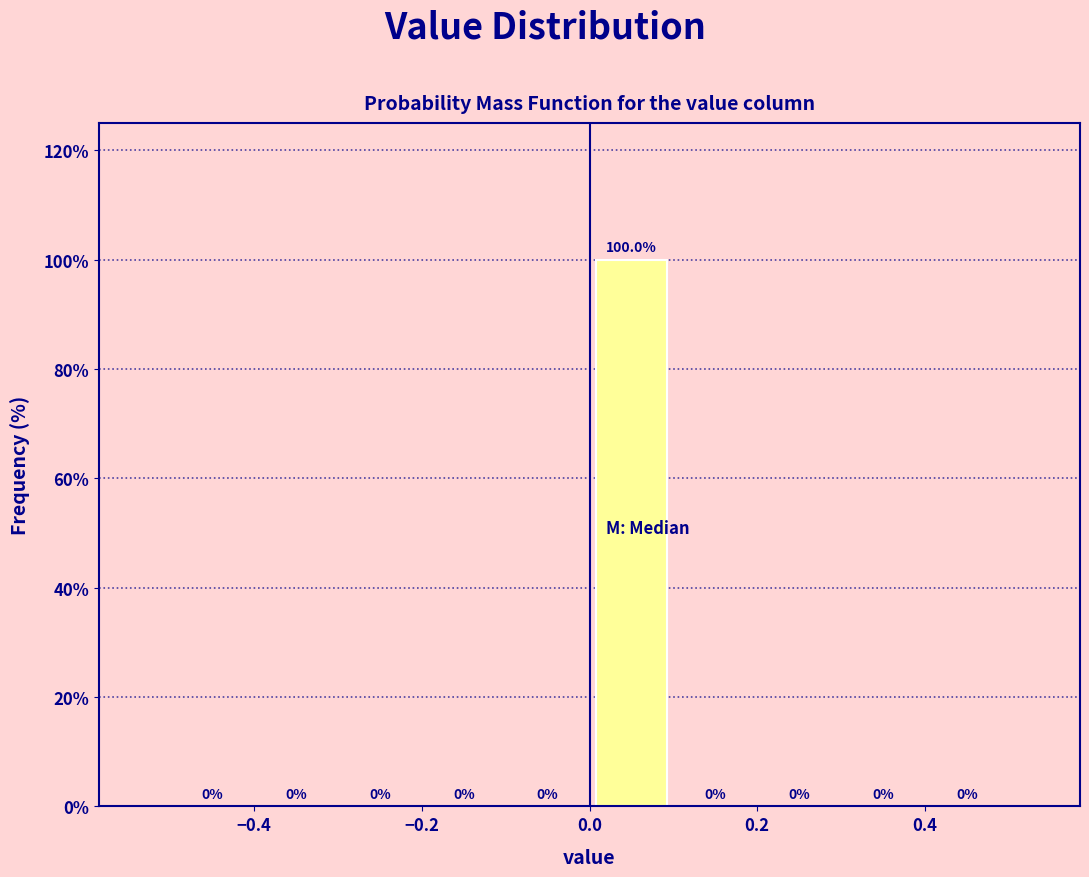

What is the height of the bar covering 0.0 to 0.1 on the x-axis?

100.0